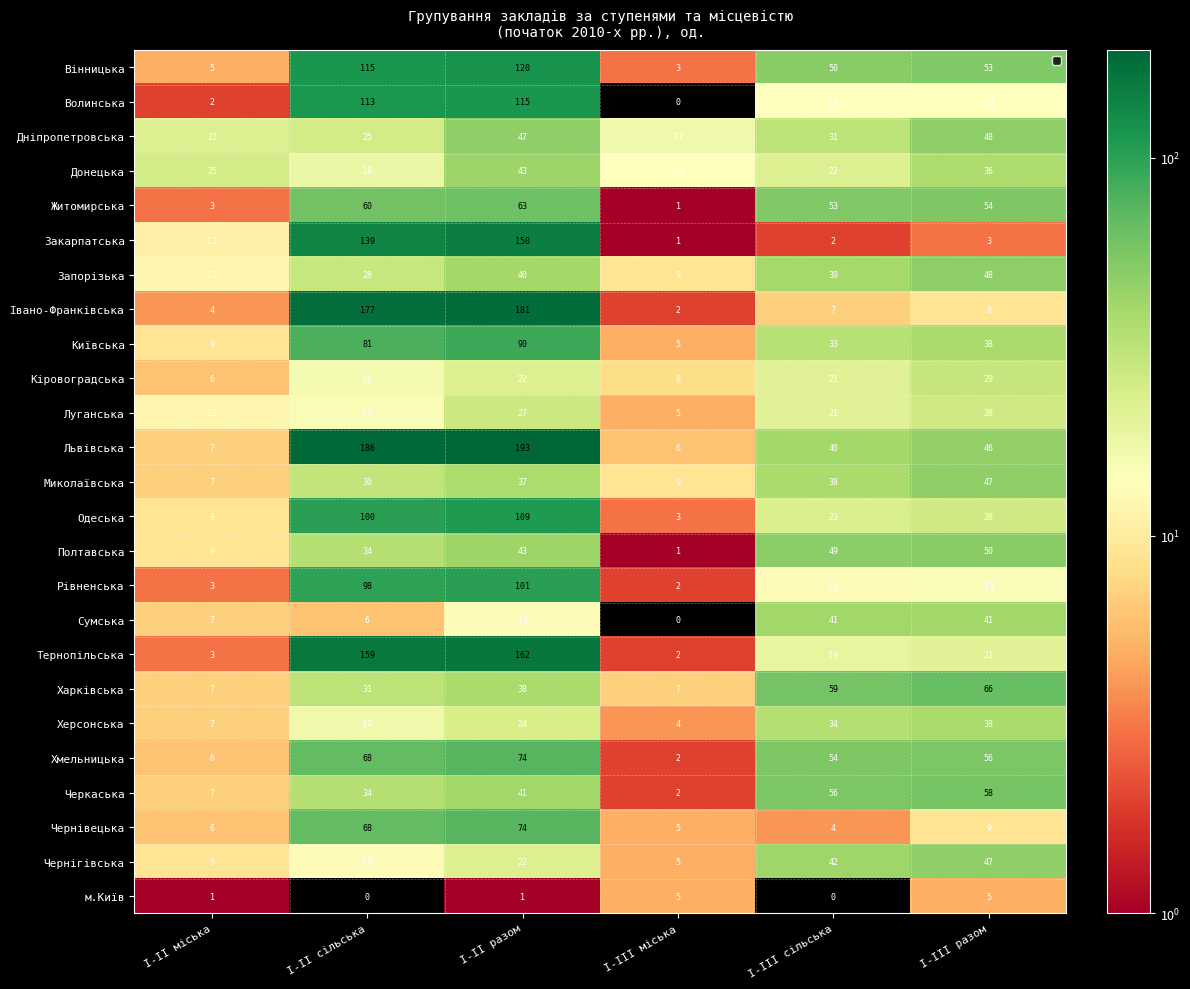

True or false: Харківська has a value of 10 at I-III міська.

False